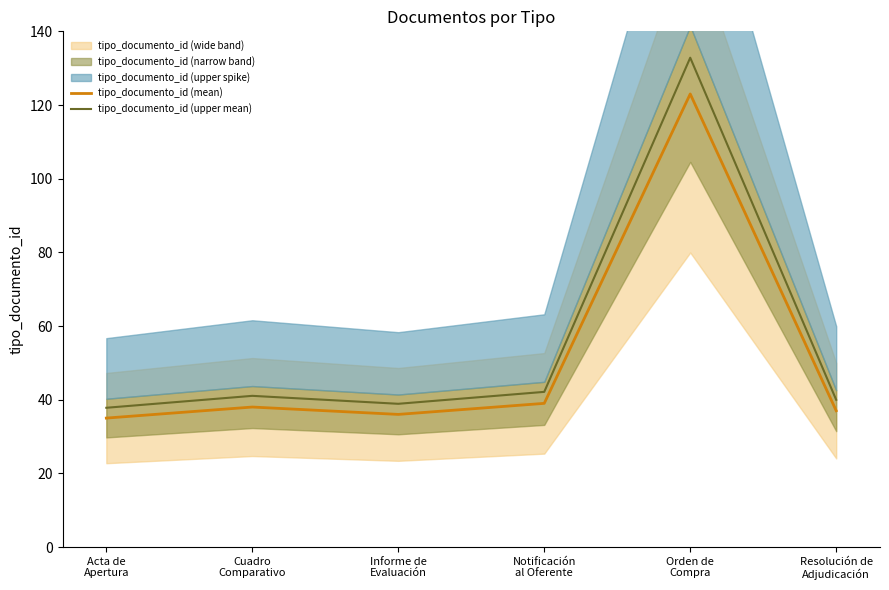

At which category does tipo_documento_id (mean) reach its first local peak?

Cuadro
Comparativo